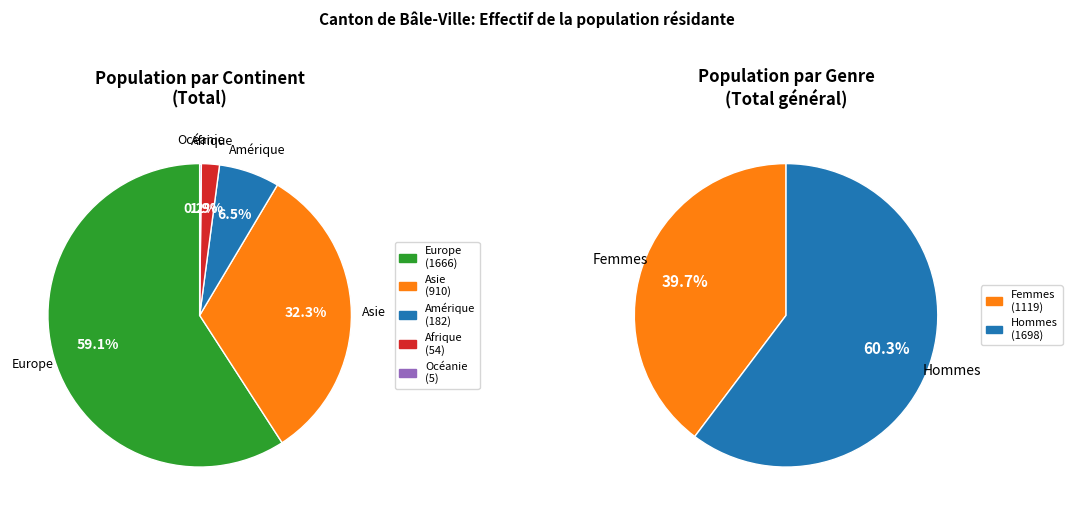

Does any single category account for the majority?

Yes